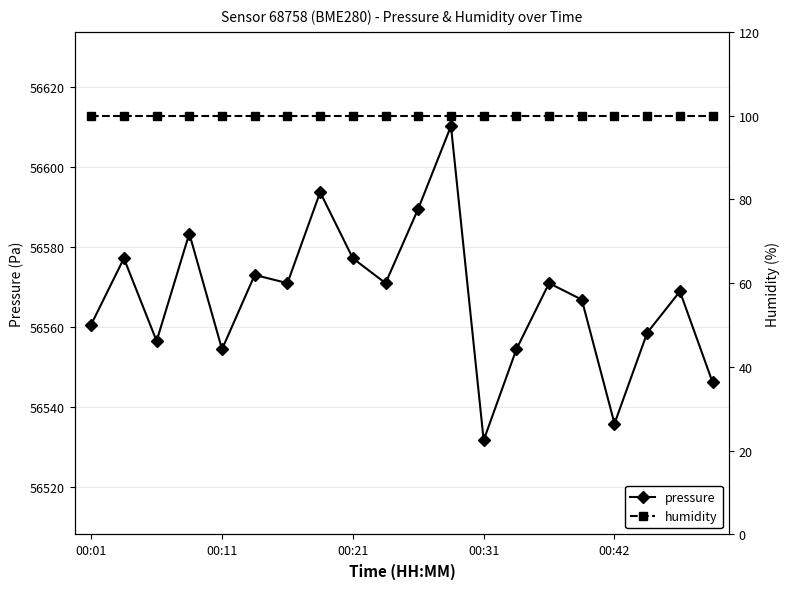

Is this an area chart (filled region under the line)?

No